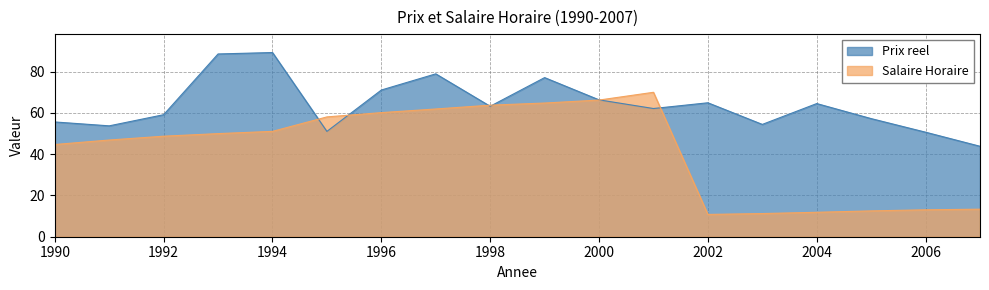

What are all the series names shown in the legend?

Prix reel, Salaire Horaire